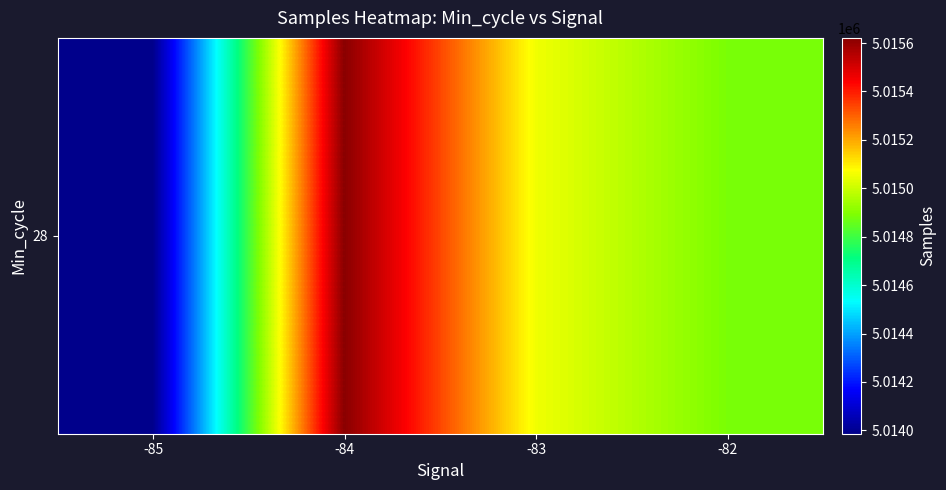

Is it true that the value at -83 is 5015055.2?

True